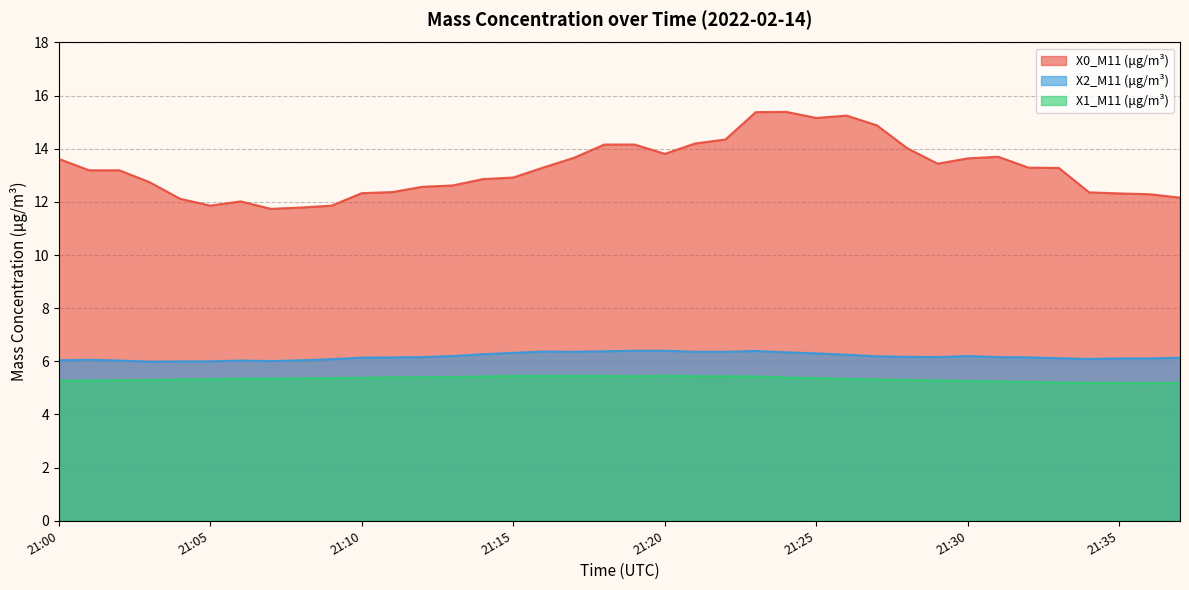

Where is the first local maximum for X0_M11 (μg/m³)?

21:06